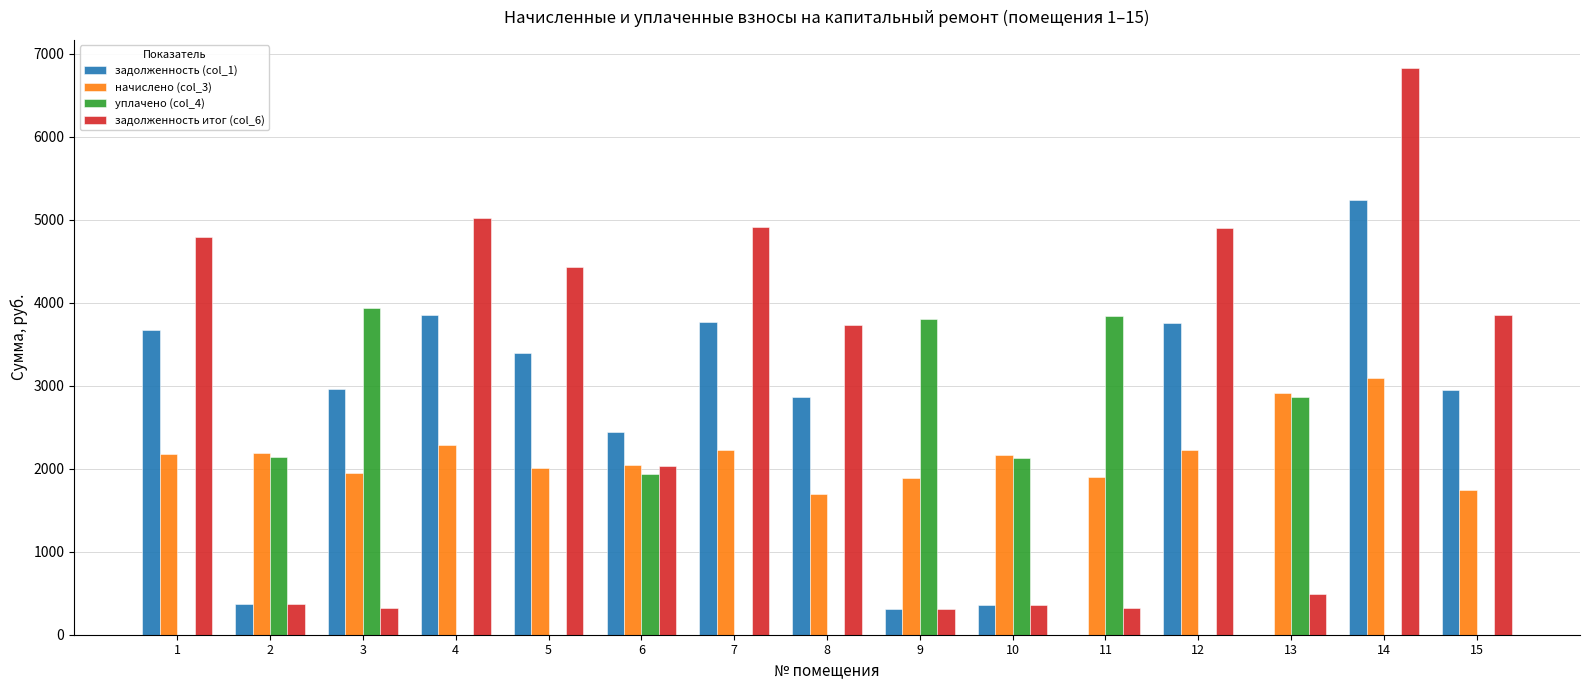

Where does the задолженность (col_1) series first go above 2953?

1